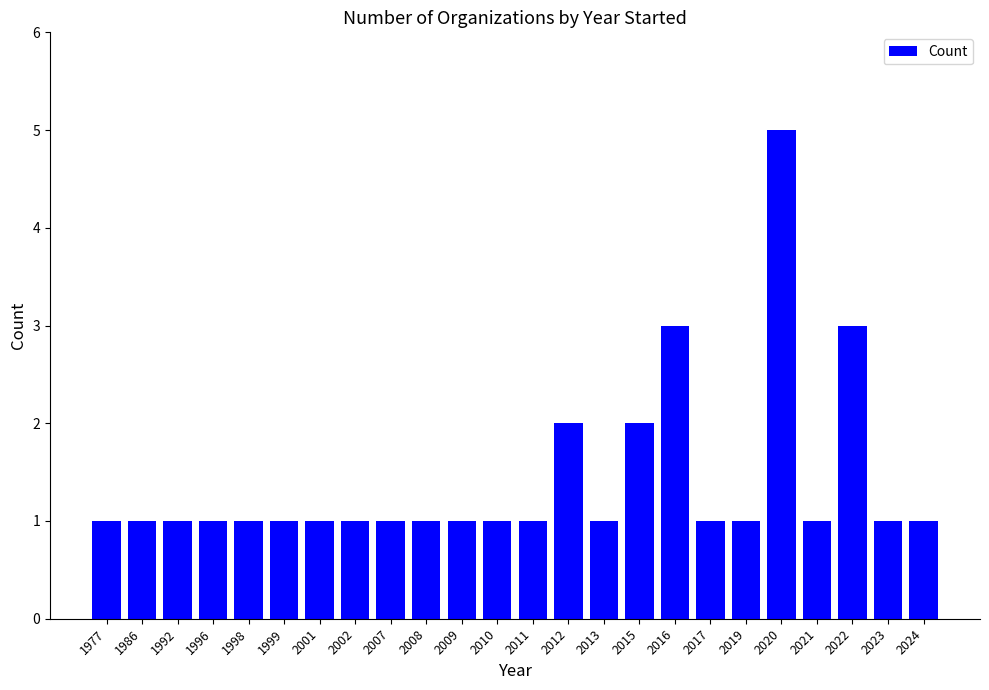

Which category has the highest value across all series?

2020